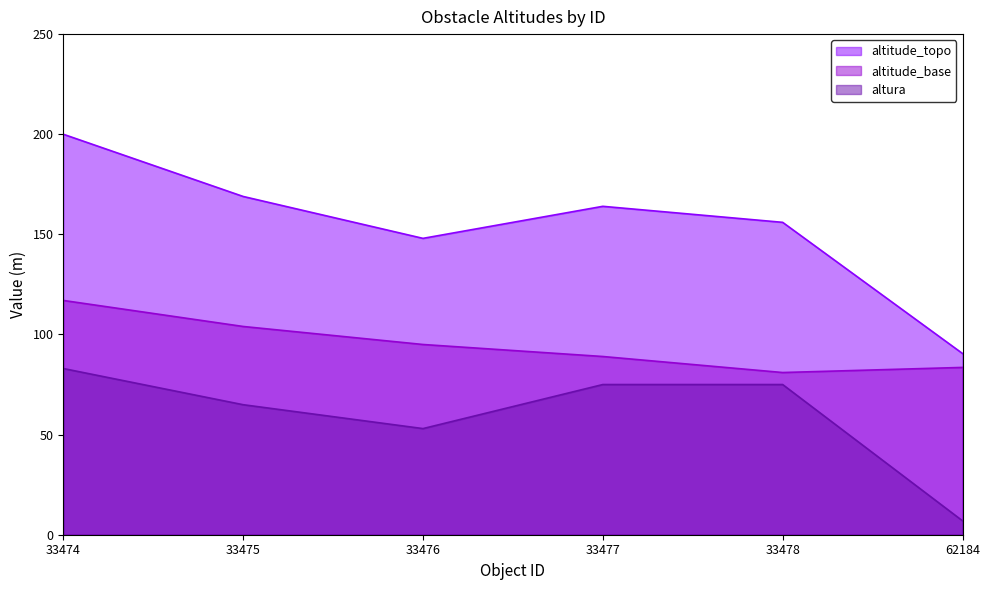

Reading left to right, extract all data points from this chart.

altitude_topo: 33474=200.0	33475=168.9	33476=148.0	33477=164.0	33478=156.0	62184=90.5
altitude_base: 33474=117.0	33475=104.0	33476=95.0	33477=89.0	33478=81.0	62184=83.5
altura: 33474=83.0	33475=64.9	33476=53.0	33477=75.0	33478=75.0	62184=7.0